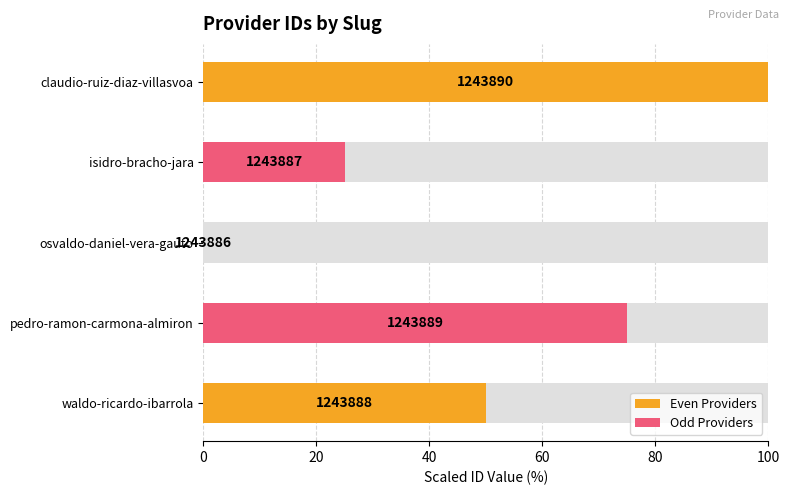

What is the value of the 4th bar from the left?

75